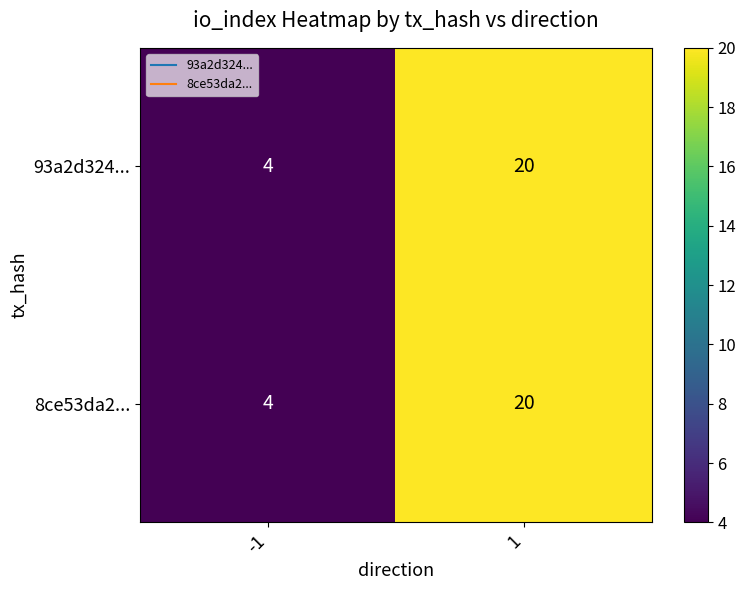

The 8ce53da2... series shows 20 at 1. True or false?

True